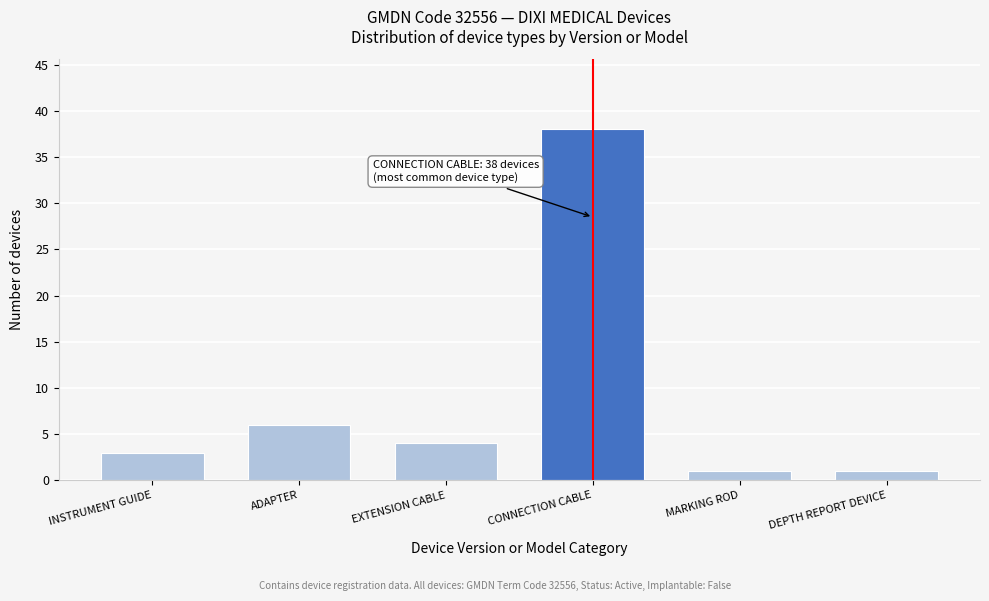

Reading left to right, list all the values displayed in this chart.

INSTRUMENT GUIDE=3	ADAPTER=6	EXTENSION CABLE=4	CONNECTION CABLE=38	MARKING ROD=1	DEPTH REPORT DEVICE=1